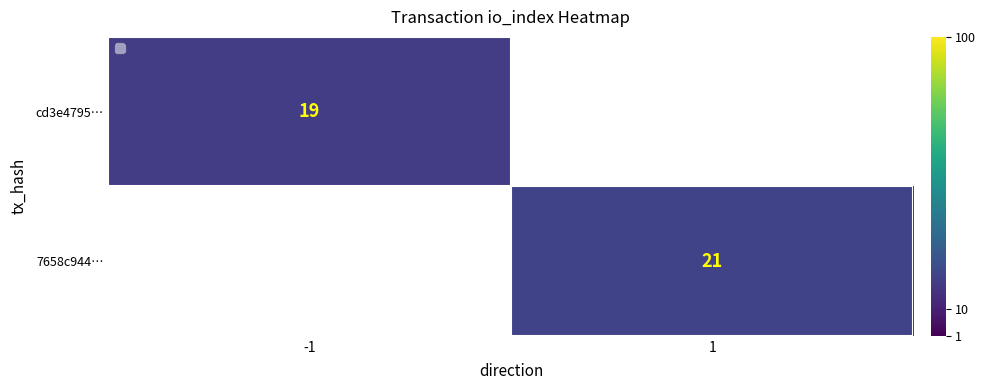

The 7658c944… series shows 21 at 1. True or false?

True